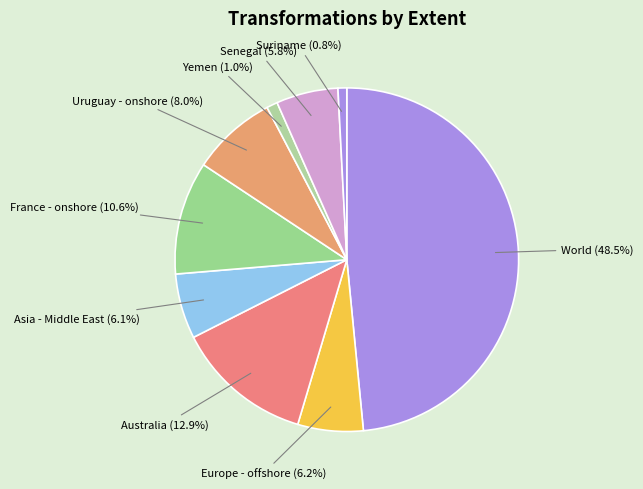

What is the largest slice in the pie chart?

World